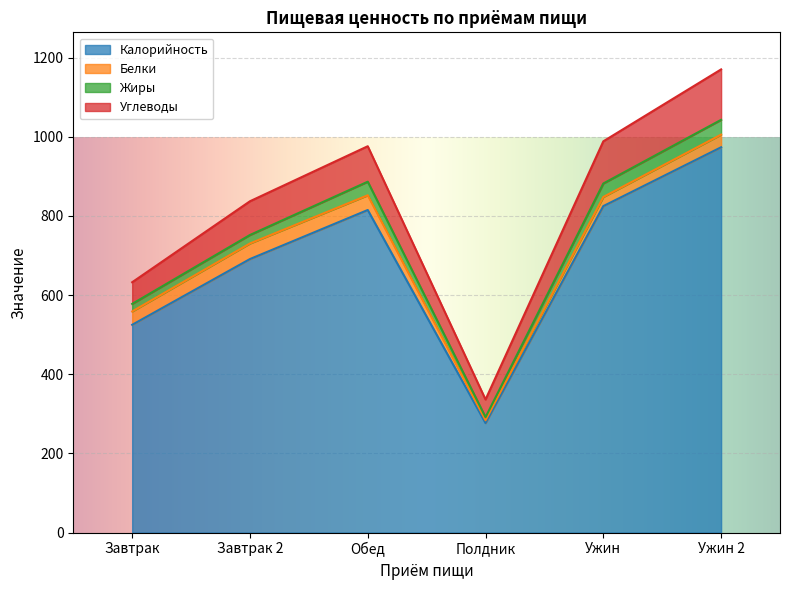

What position from the right is Завтрак?

6